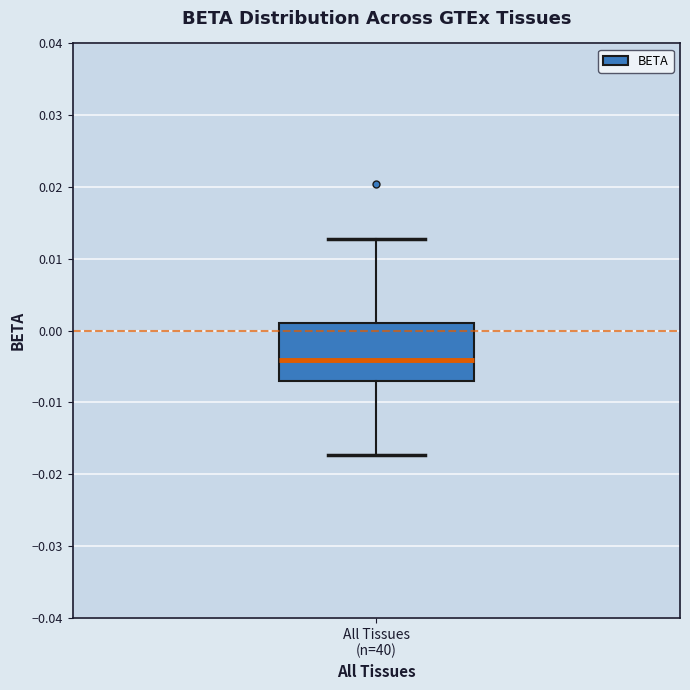

Where is the lower edge of the box for All Tissues (n=40) on the y-axis? The values are not printed on the chart, so give them approximately, as read against the axis.

-0.007